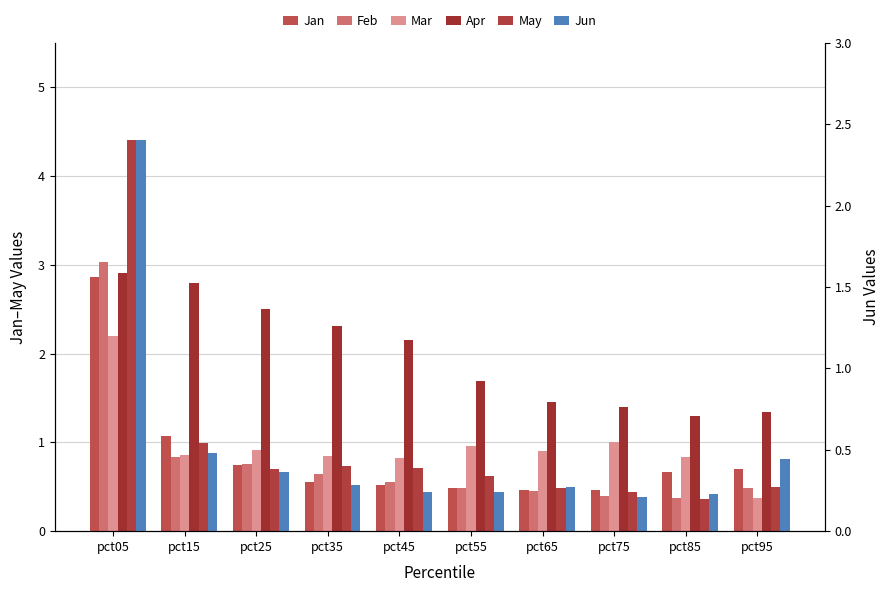

What is the lowest value of the Mar series?

0.4